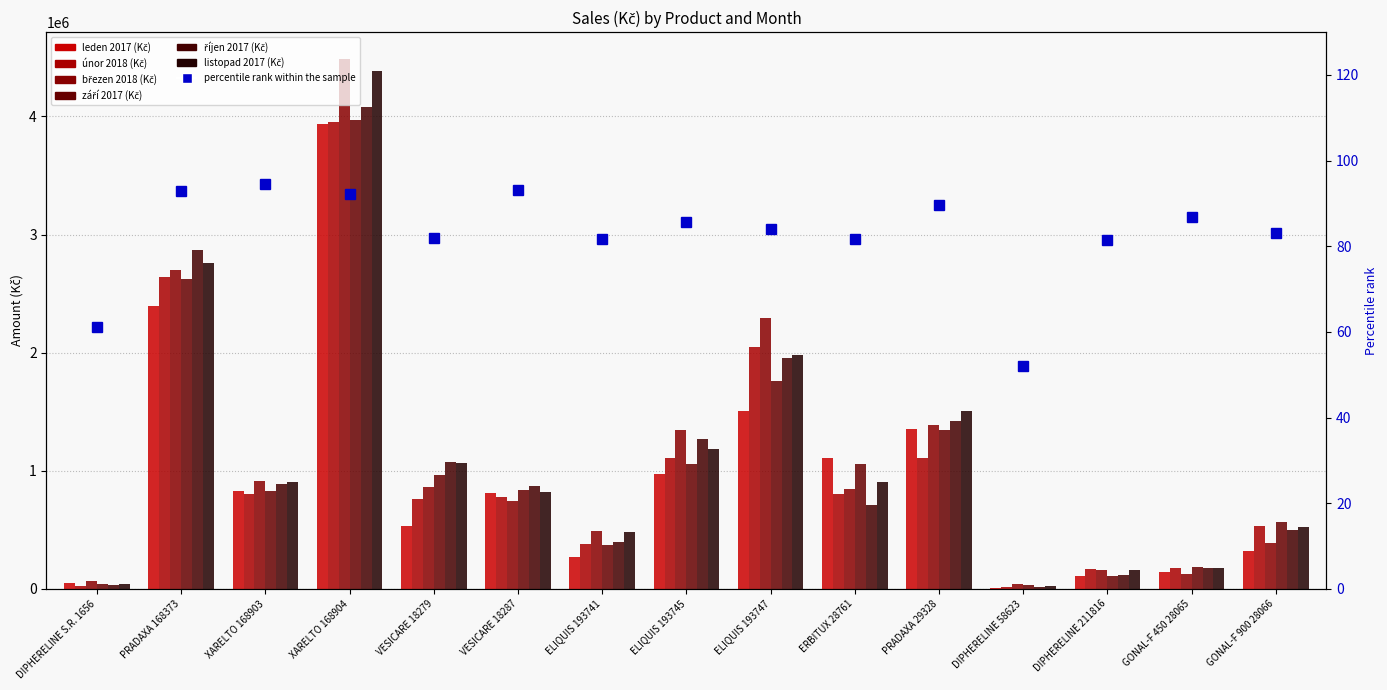

How many bars are there in total?

90